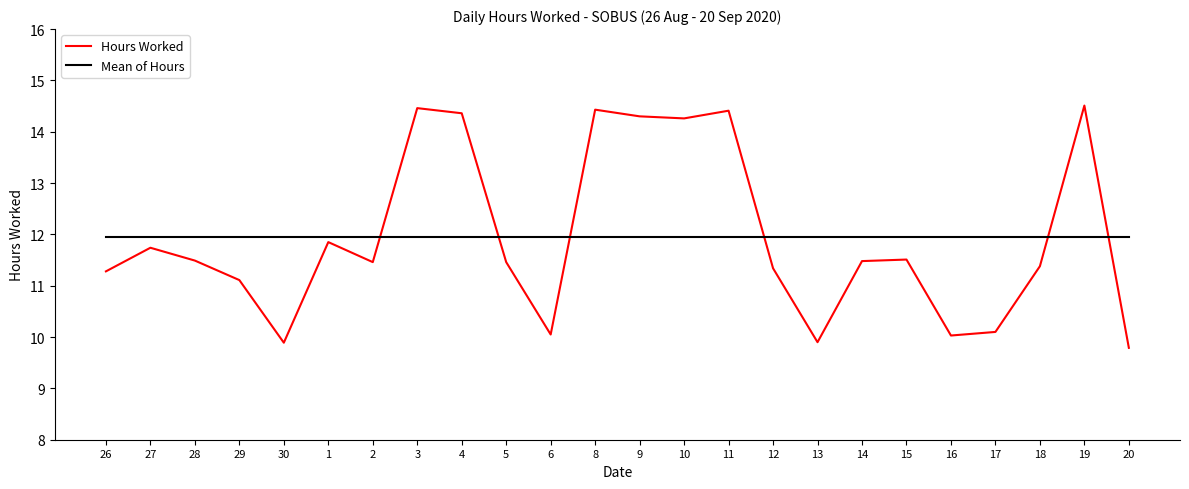

True or false: Mean of Hours and Hours Worked intersect in this chart.

True